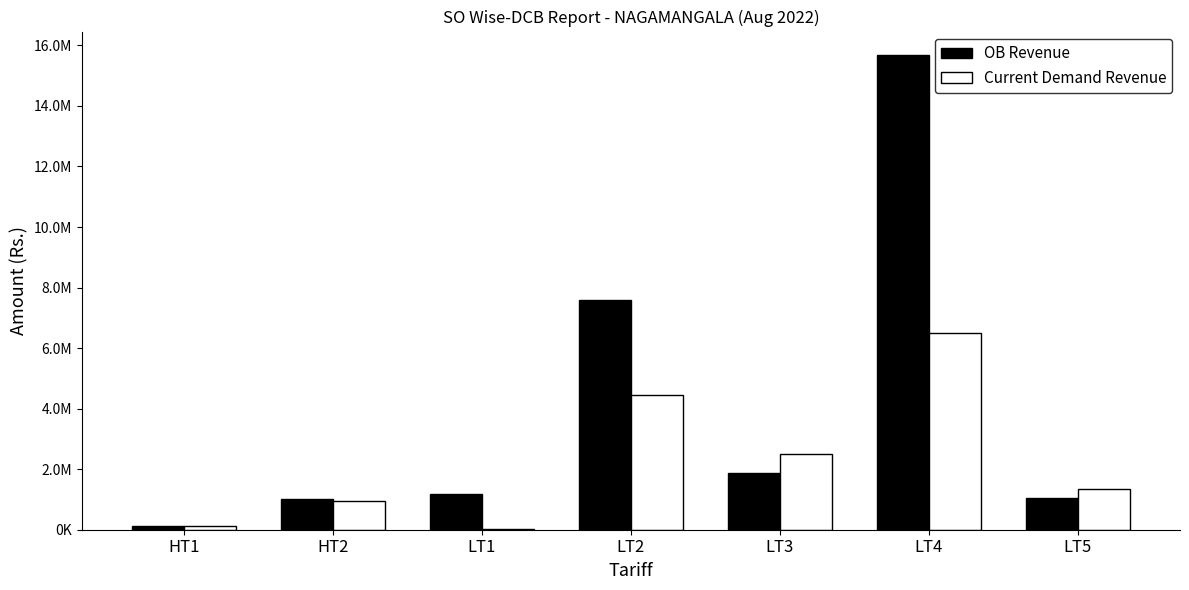

What are all the series names shown in the legend?

OB Revenue, Current Demand Revenue